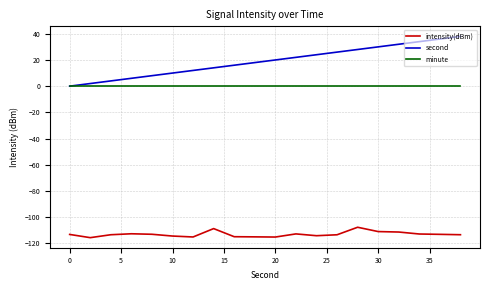

What is the highest value of the second series?

38.0